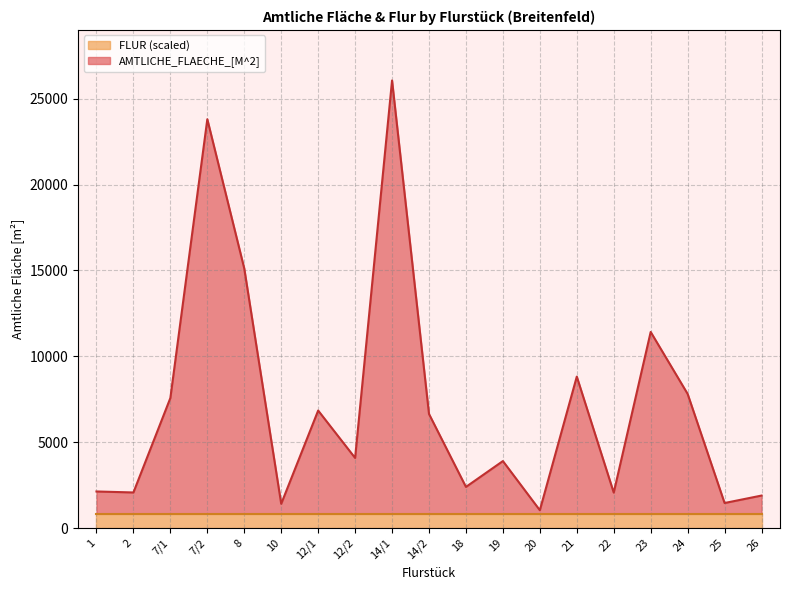

How many values are below 4080?

9